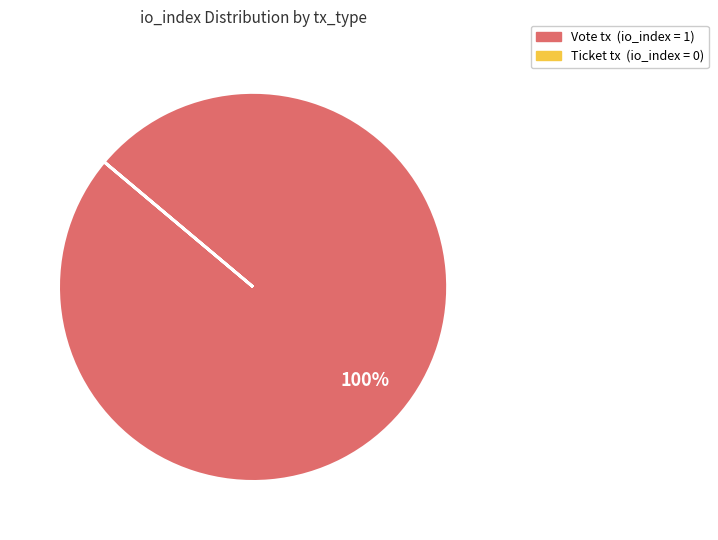

Which category has the biggest portion of the pie?

Vote tx (io_index = 1)